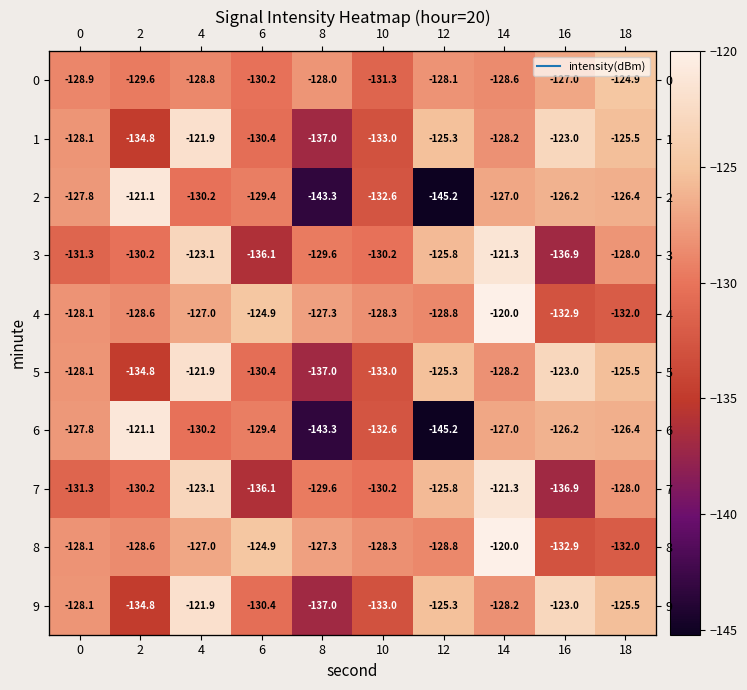

Which series has the widest spread of values?

2